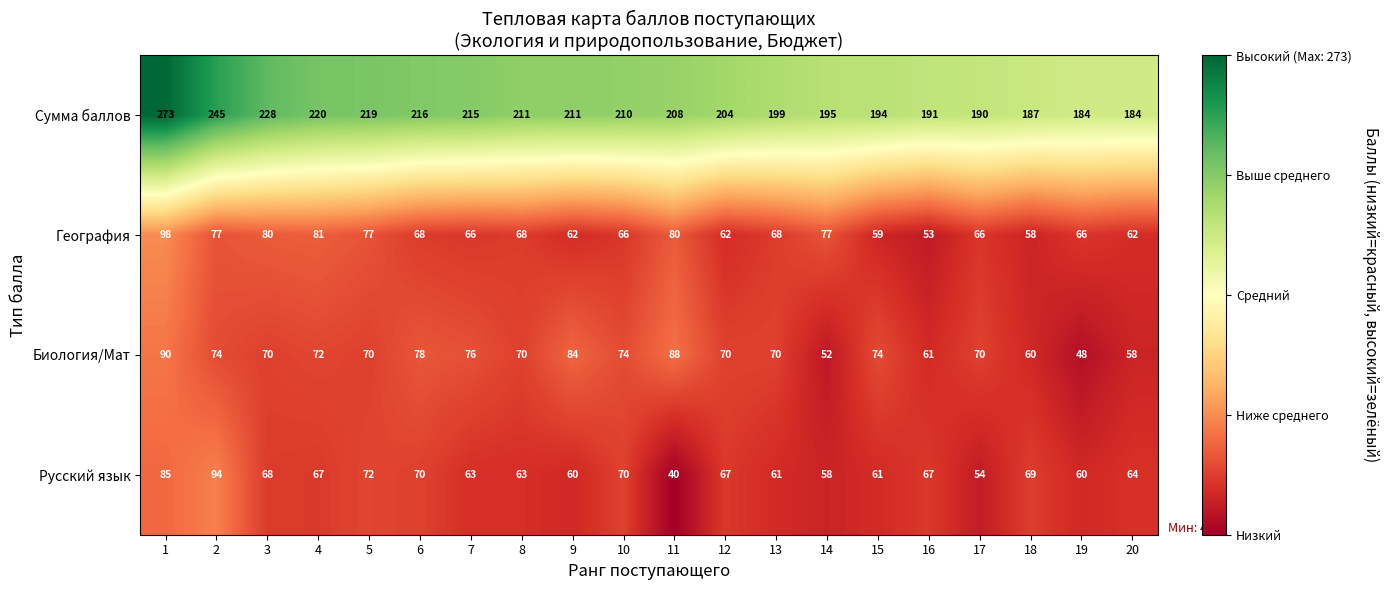

Count the number of data series in this chart.

4